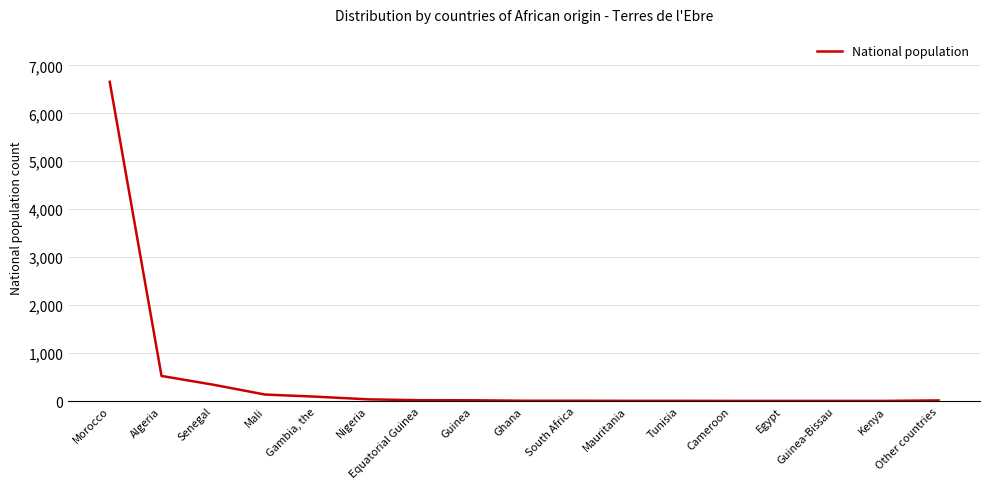

The value at Senegal is 342. True or false?

True